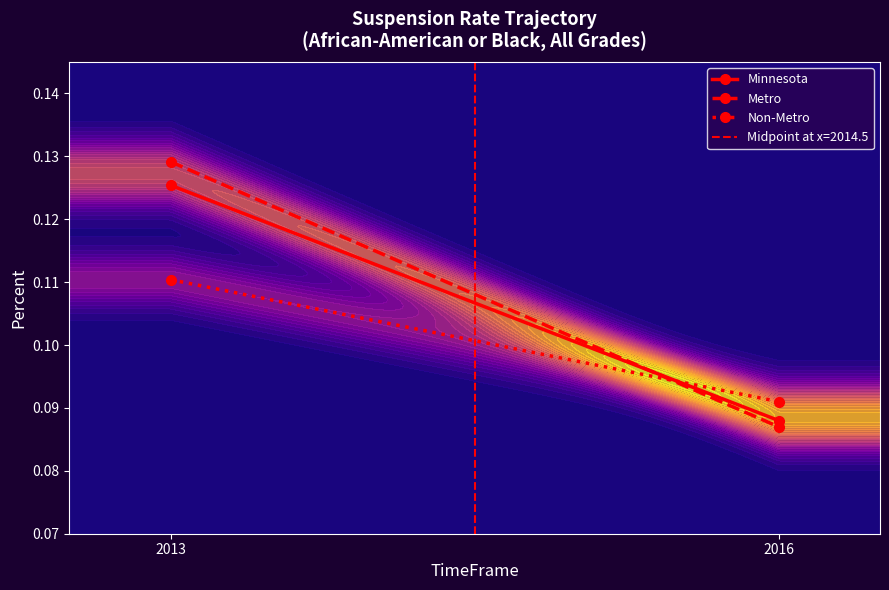

What is the value of the Metro point at the 2nd from the left?

0.1